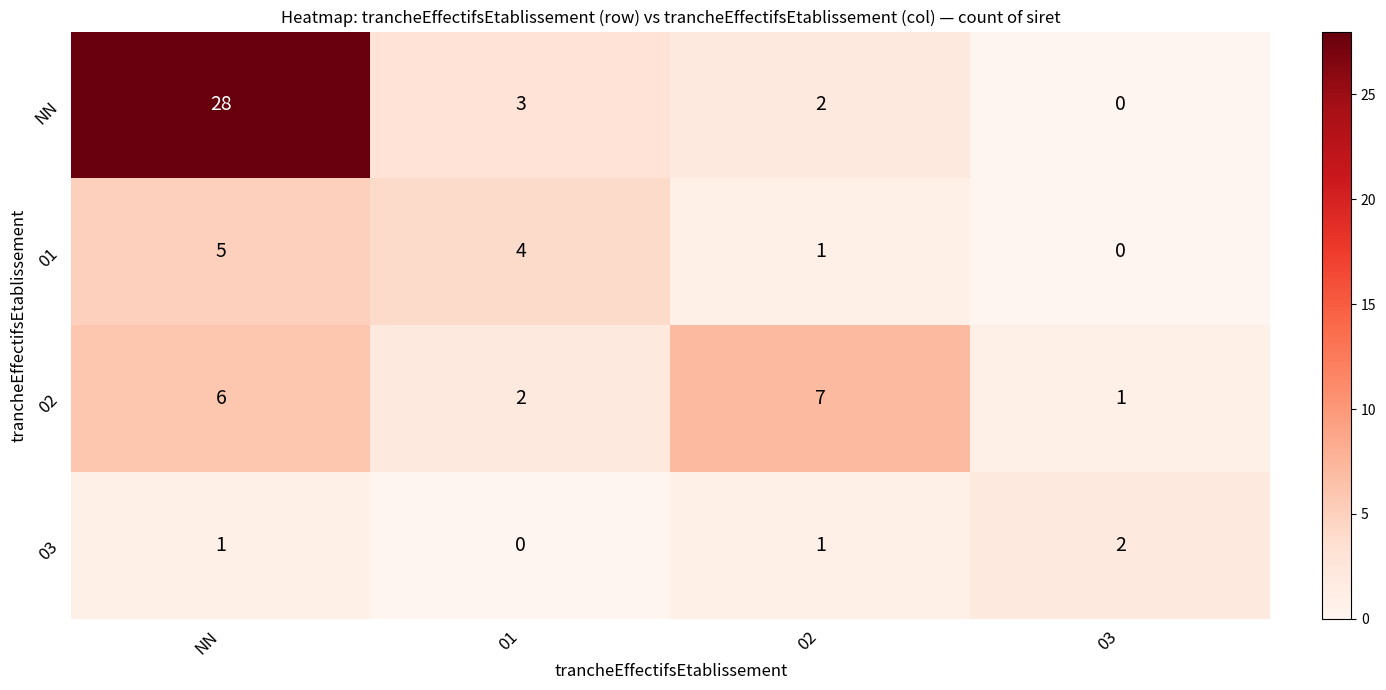

At which label does NN first exceed 3?

NN